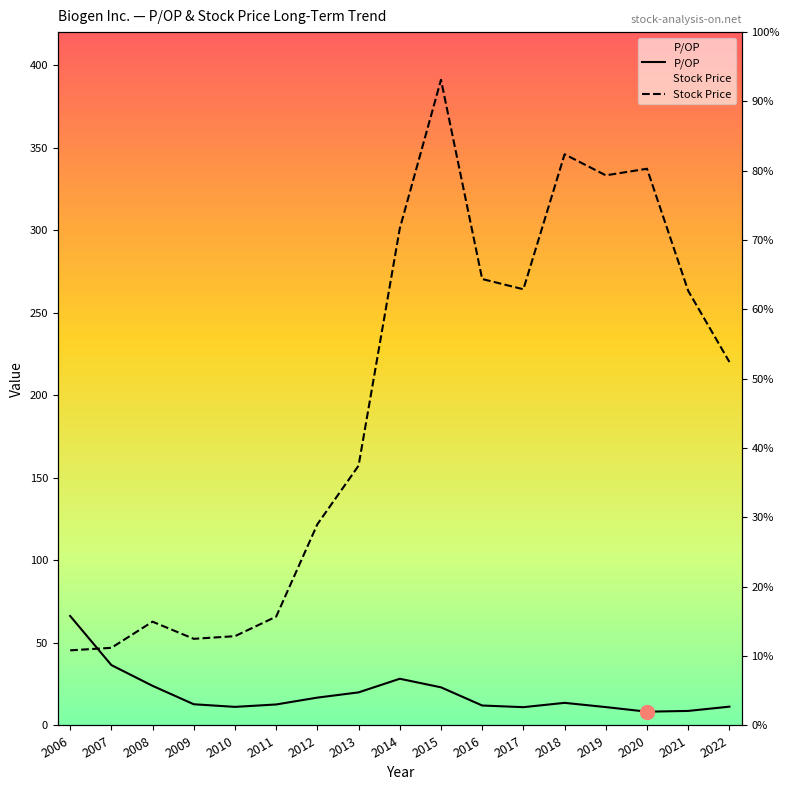

Rank the series by their average value, from lowest to highest.

P/OP, Stock Price